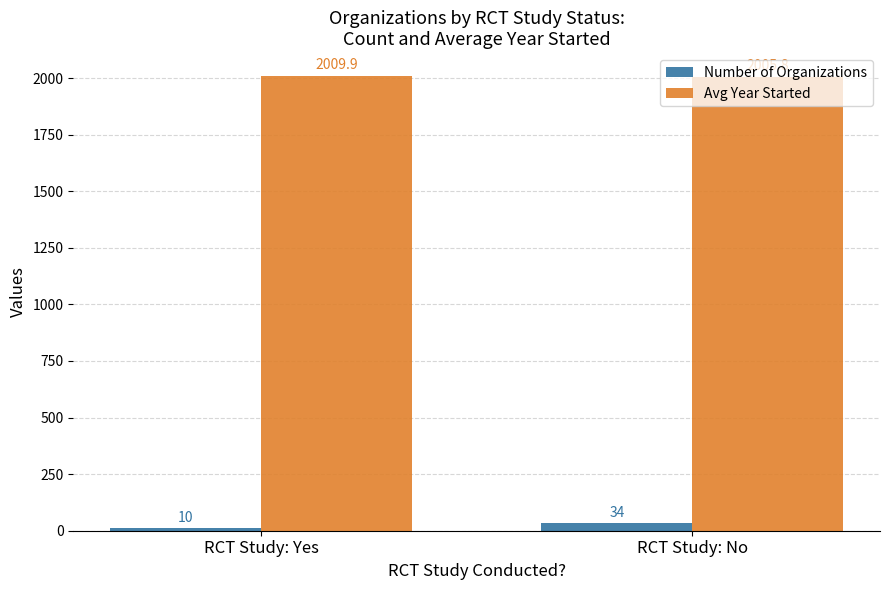

At which label does Avg Year Started first exceed 2009?

RCT Study: Yes